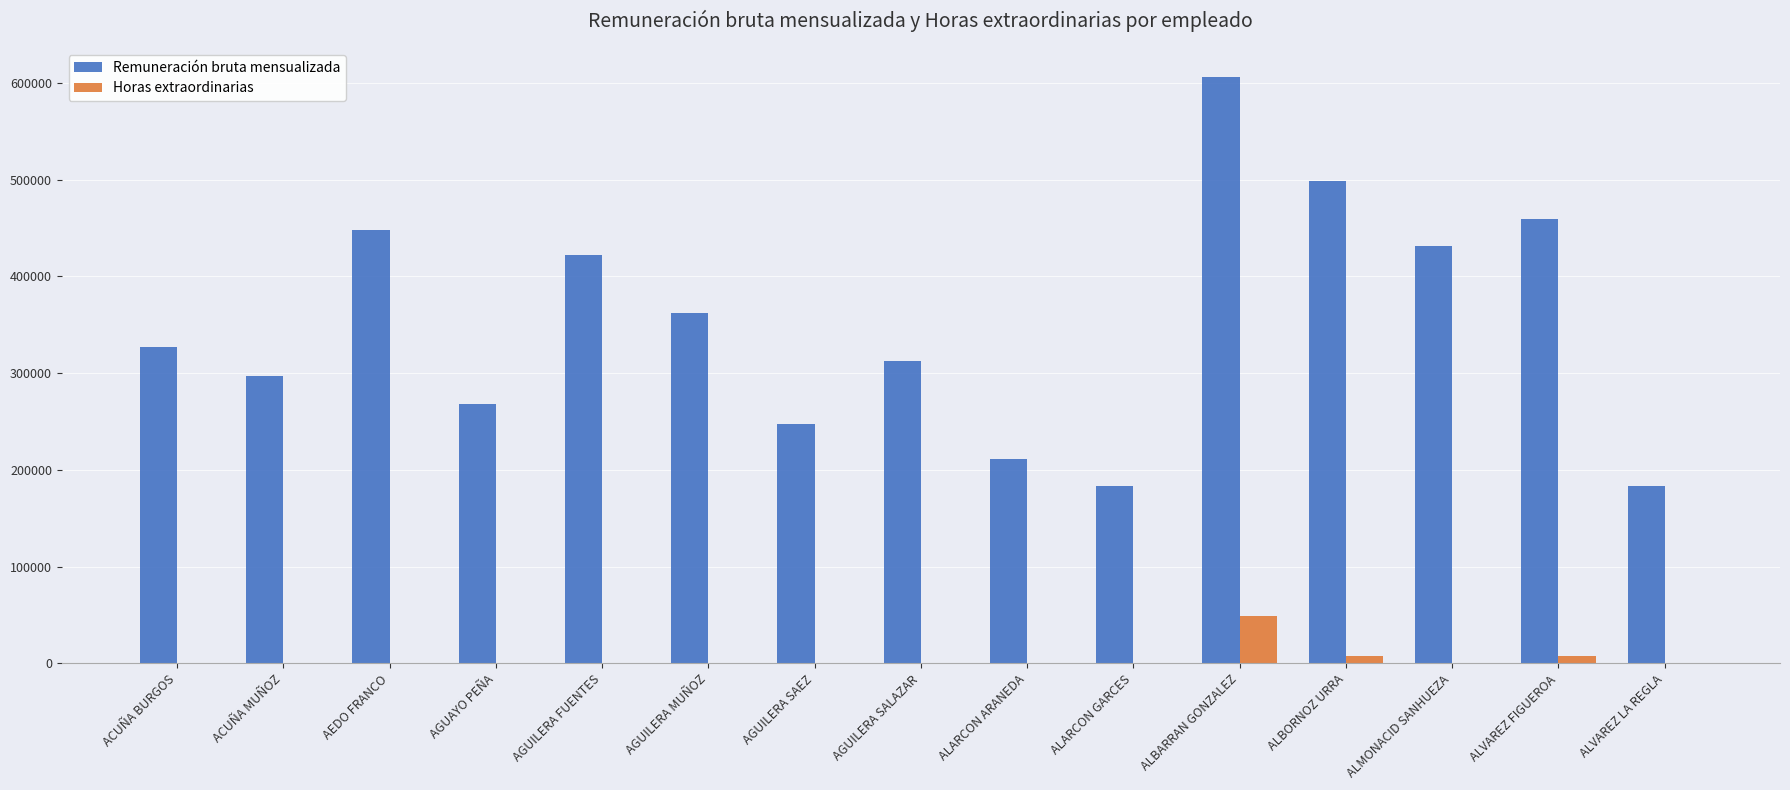

At which category is the sum across all series the highest?

ALBARRAN GONZALEZ